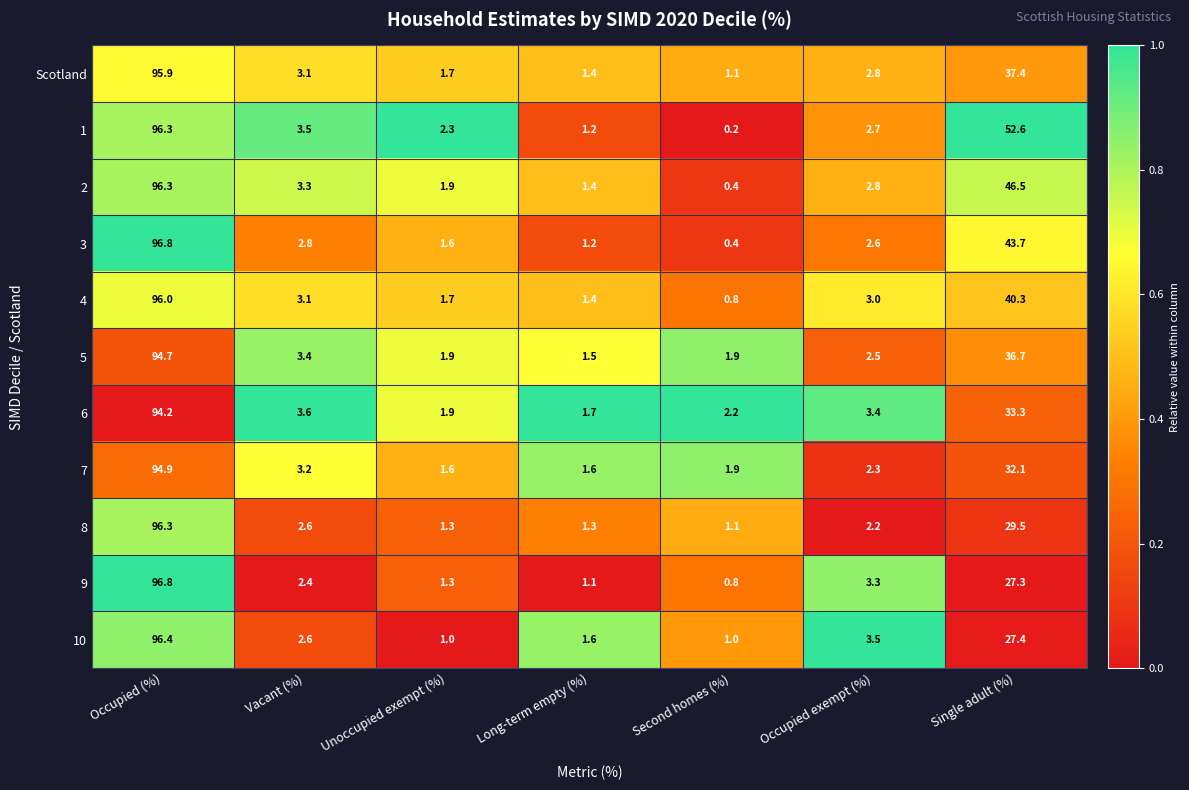

Count the number of data series in this chart.

11